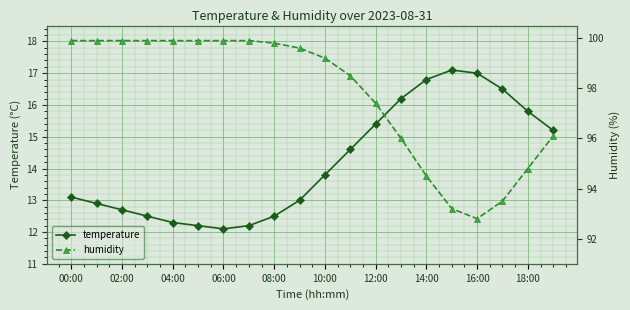

What is the difference between the second highest and second lowest values in the temperature series?

4.8